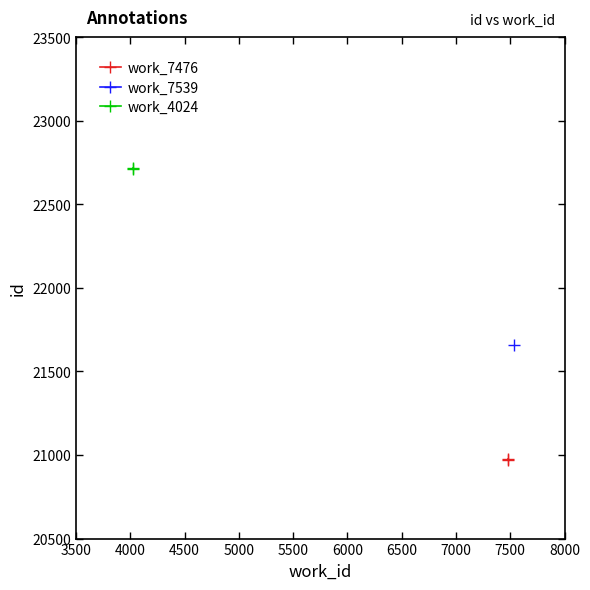

What is the highest value of the work_4024 series?

22719